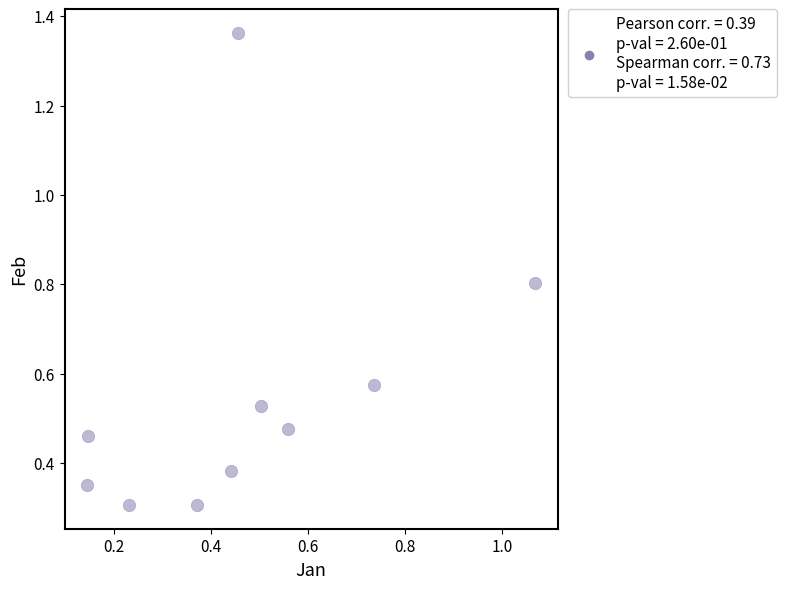

What is the range of X values (max minus min)?

0.9